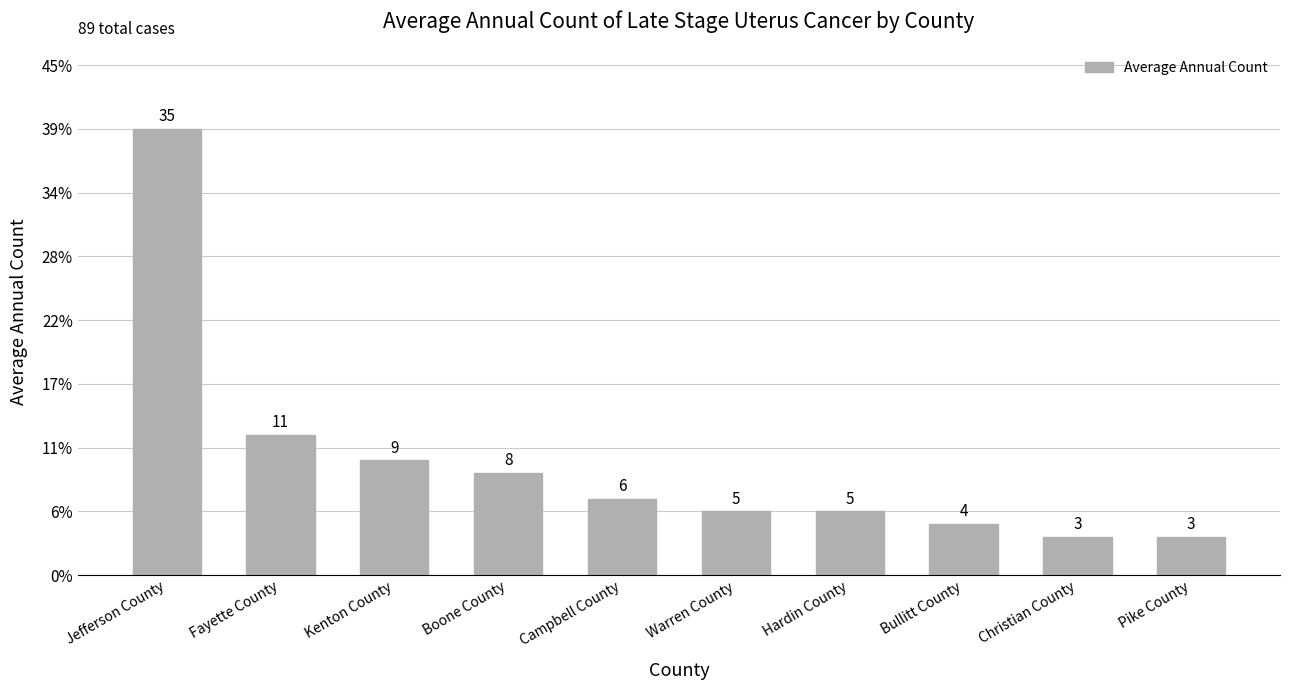

Are the bars horizontal?

No